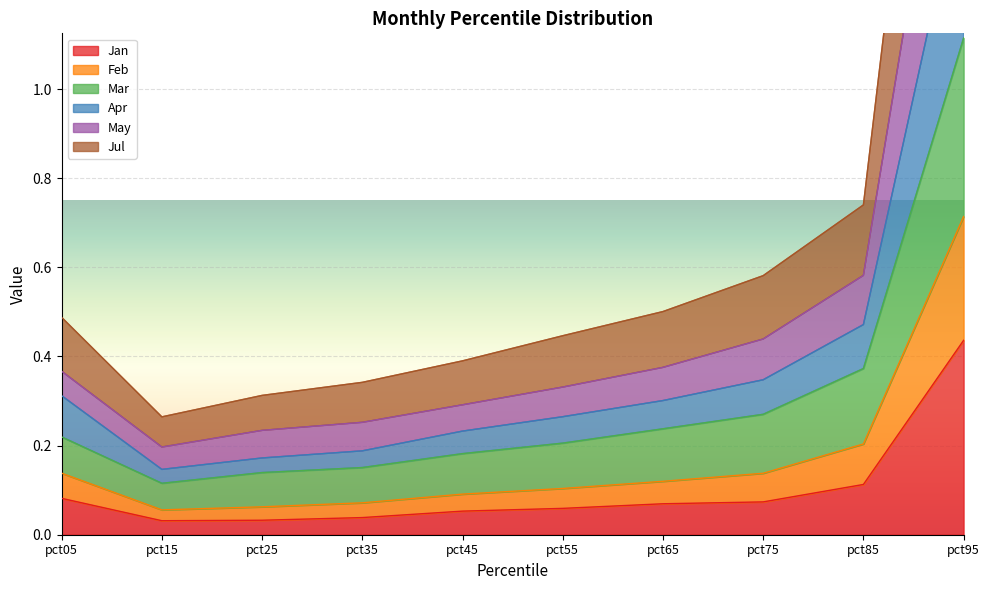

Which category has the highest value in the Jan series?

pct95